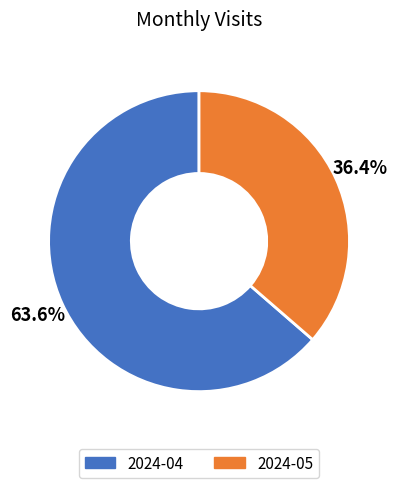

What percentage is the 2024-05 slice, to the nearest percent?

36%